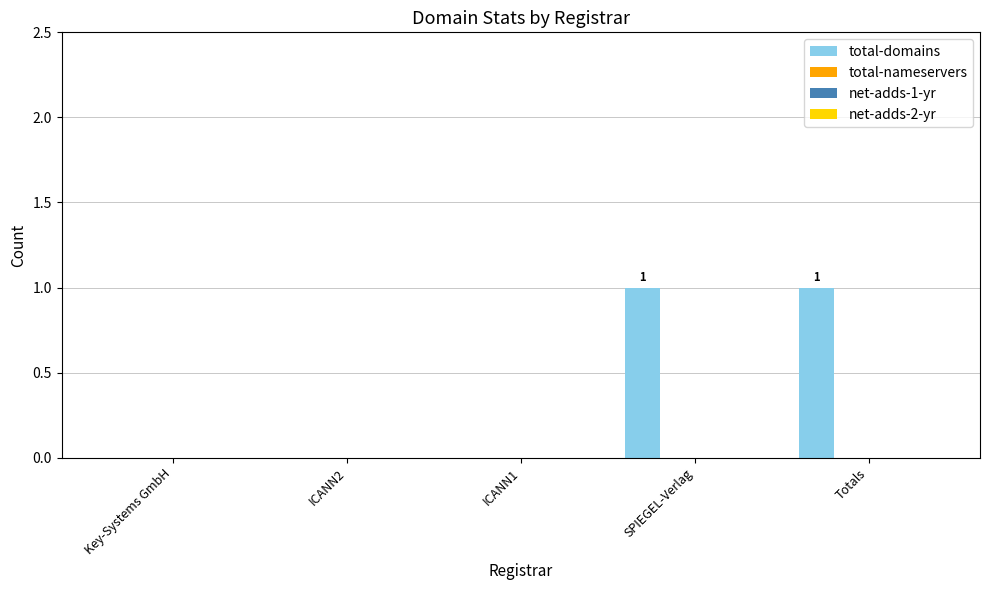

How many series are shown in this chart?

1